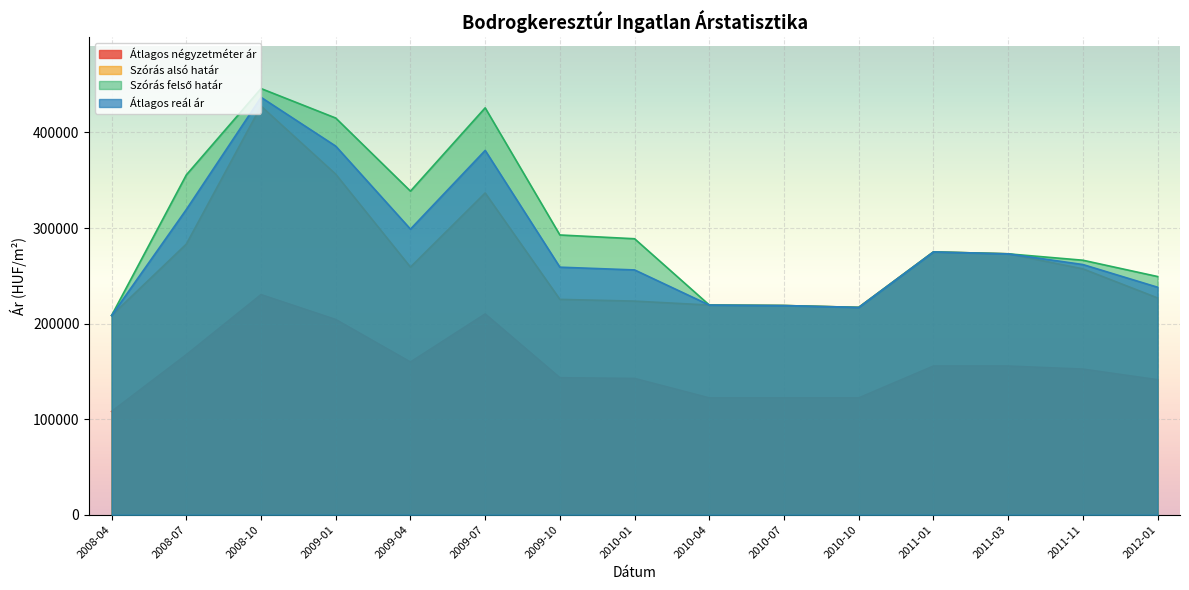

What is the total value across all series at 2010-10?

773027